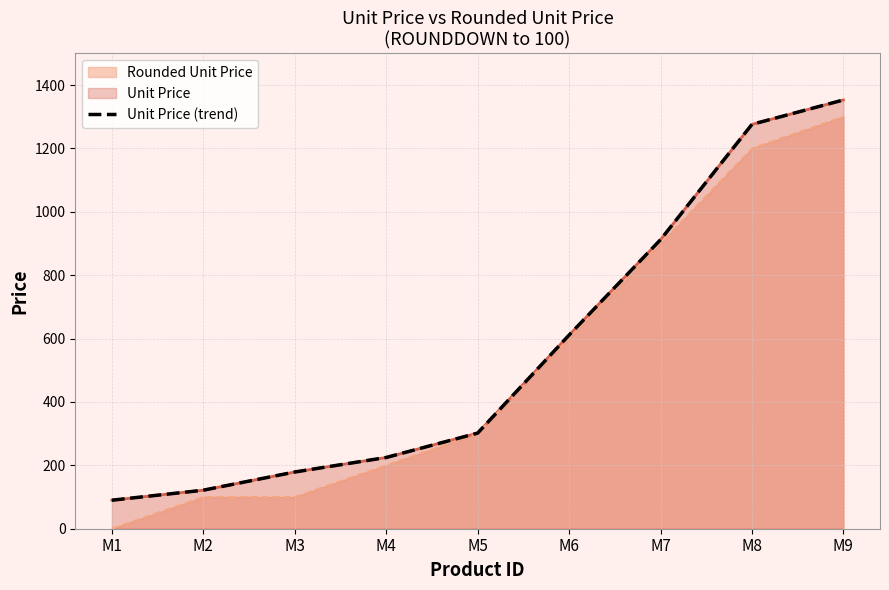

How many lines are shown in the chart?

1